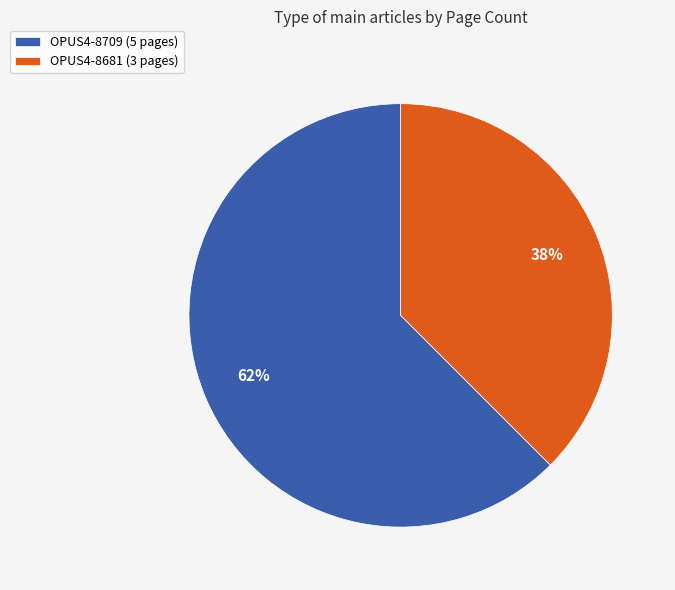

To the nearest percent, what is the combined percentage of OPUS4-8681 (3 pages) and OPUS4-8709 (5 pages)?

100%